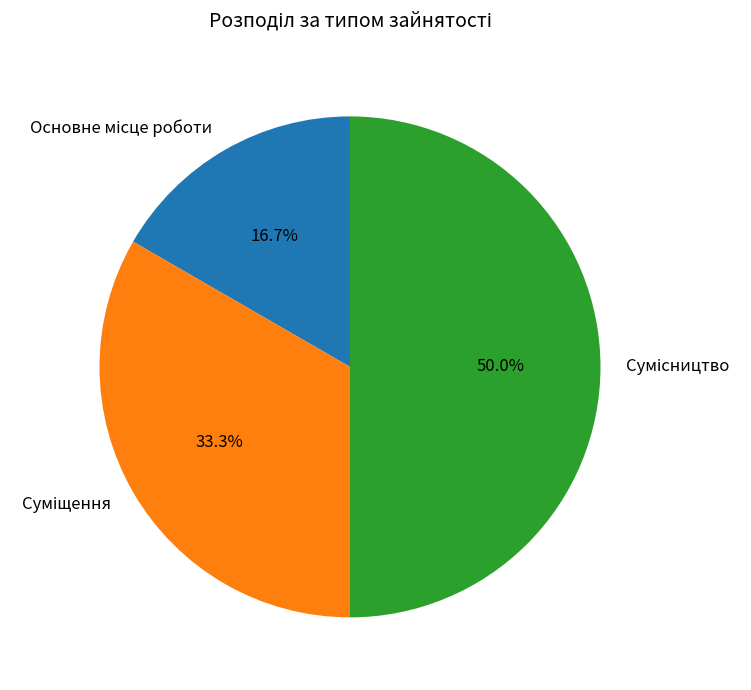

Combined, do Сумісництво and Основне місце роботи account for over 50%?

Yes